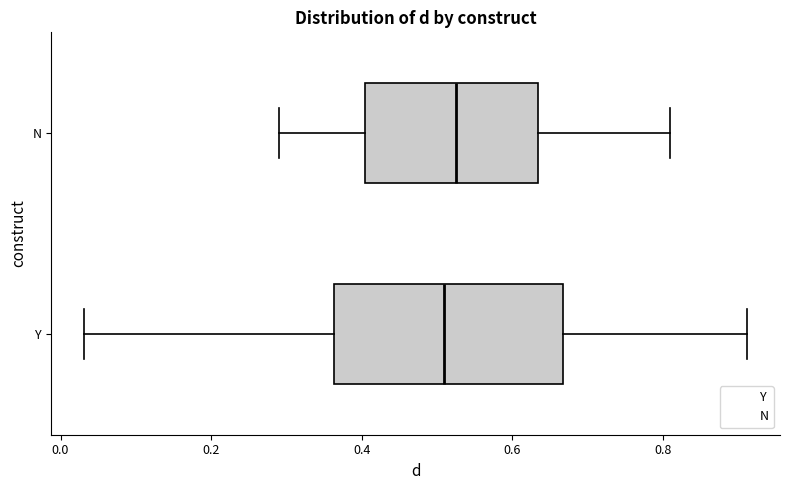

Which box is the widest, from its left edge to its right edge?

Y